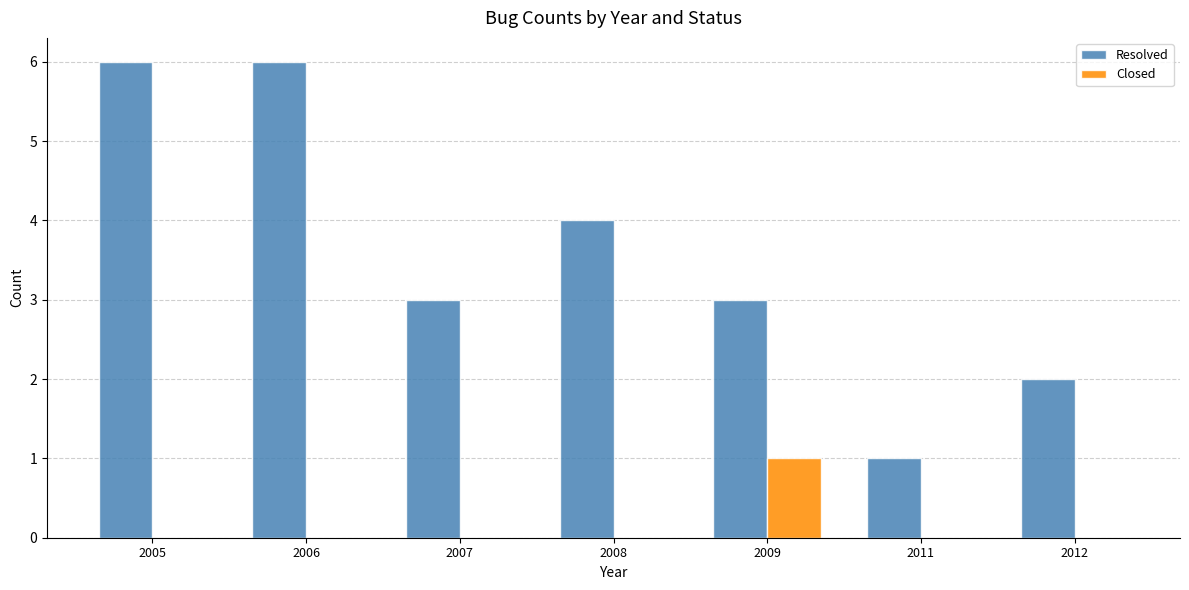

Does the chart contain stacked bars?

No